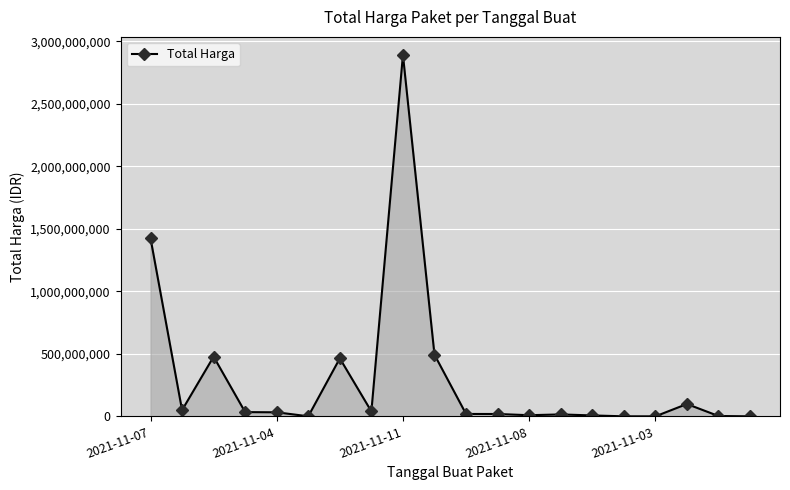

True or false: there are more than 0 points higher than both neighbors.

True